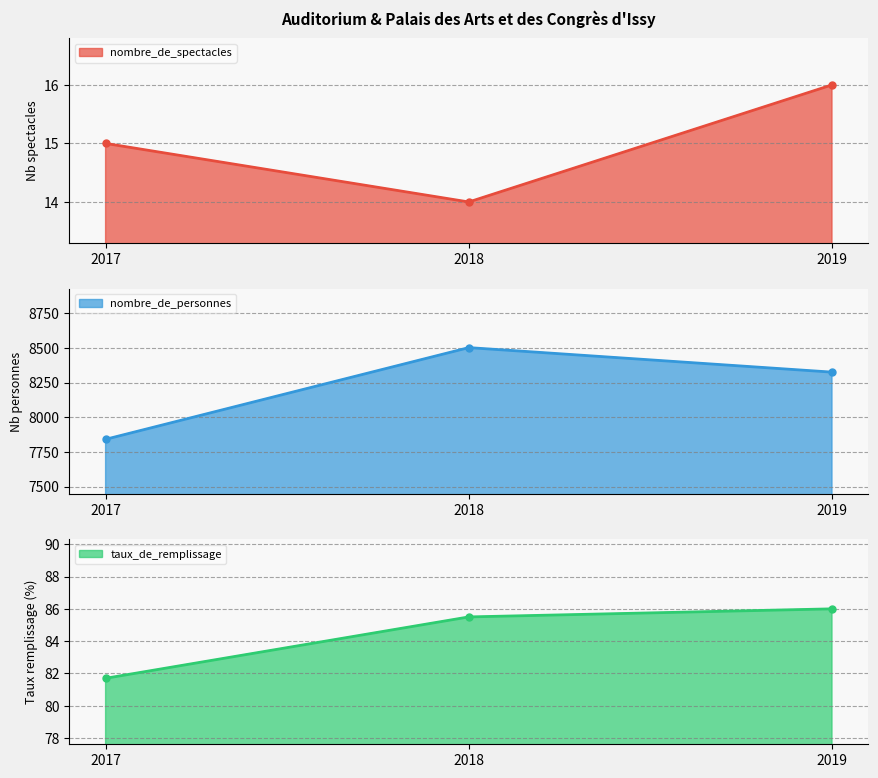

What is the average value of the nombre_de_personnes series?

8223